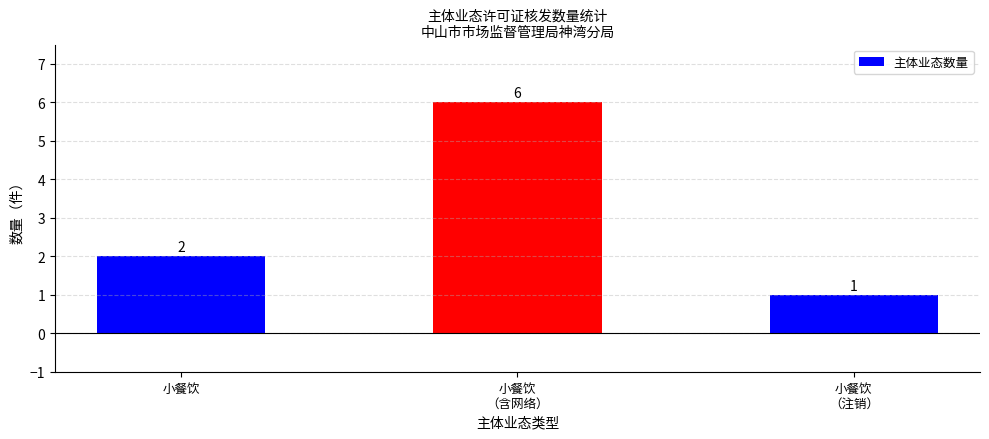

Reading left to right, what are all the values shown in this chart?

2	6	1